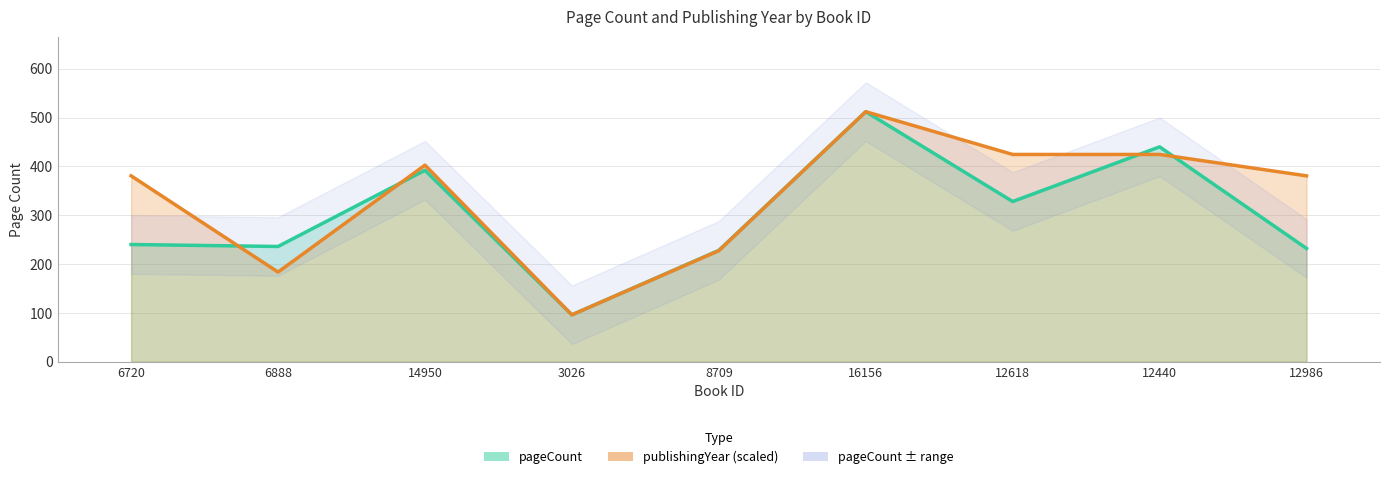

The pageCount series shows 547.8 at 14950. True or false?

False